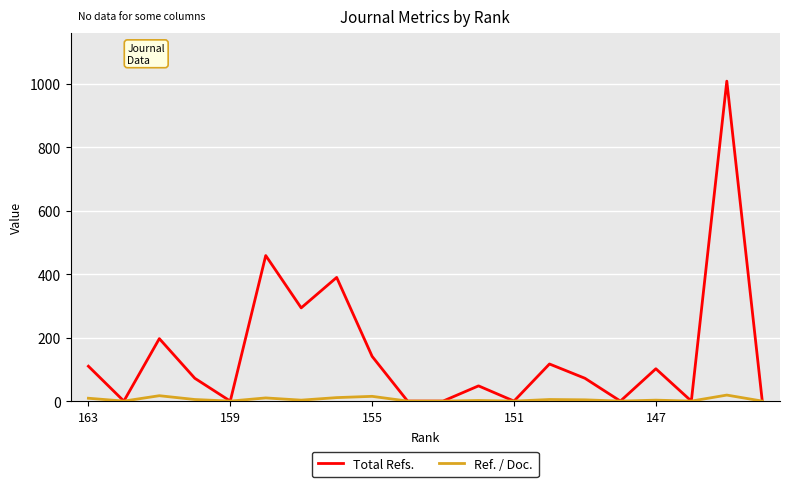

Which series has the widest spread of values?

Total Refs.